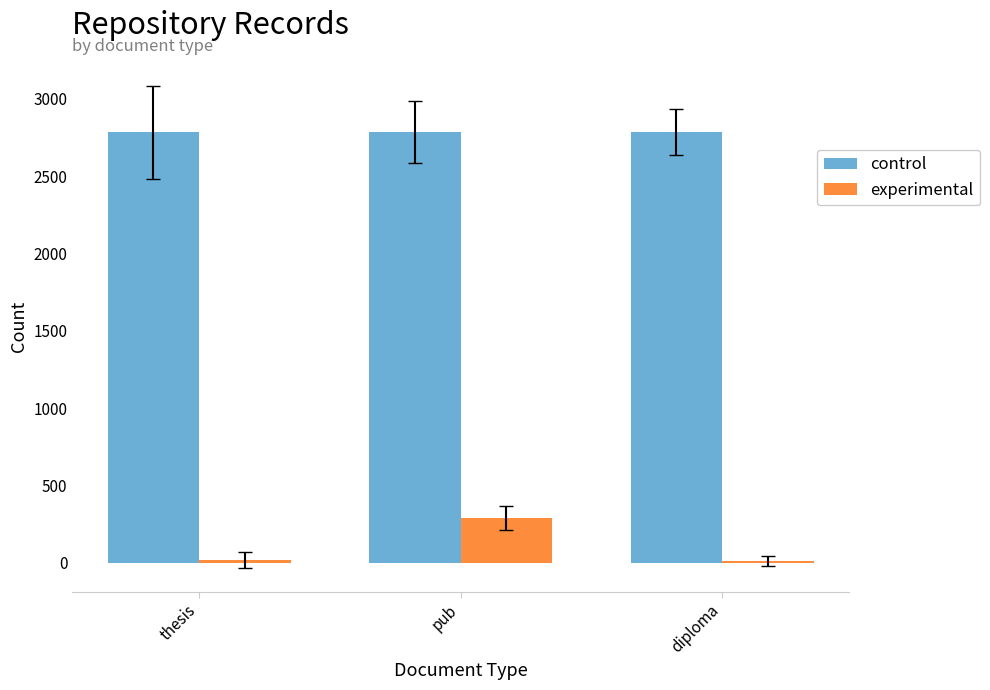

Which series has the largest total across all categories?

control